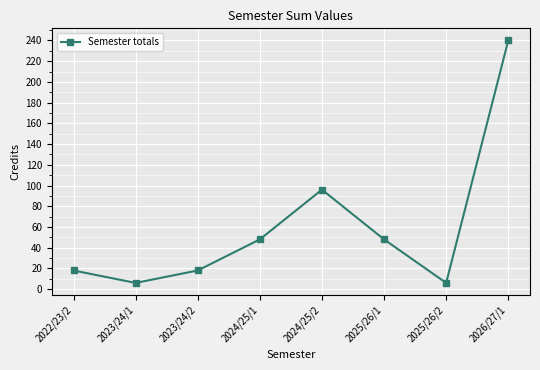

The chart shows a value of 342 at 2026/27/1. True or false?

False